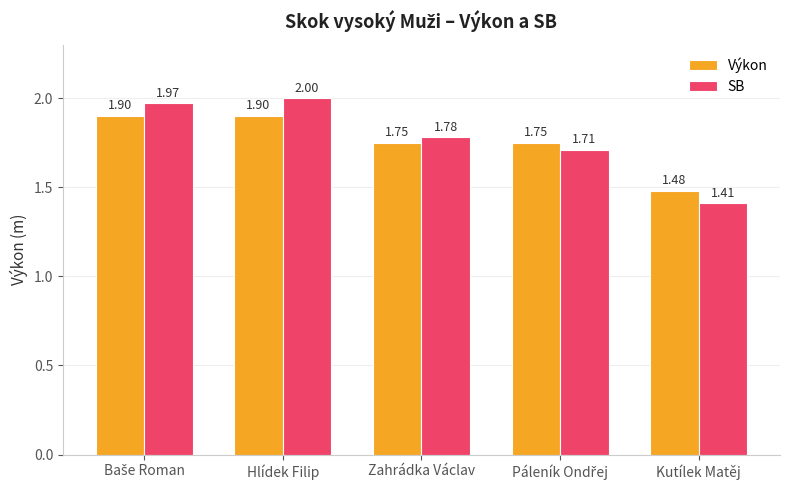

List the series in order of their peak value, highest first.

SB, Výkon